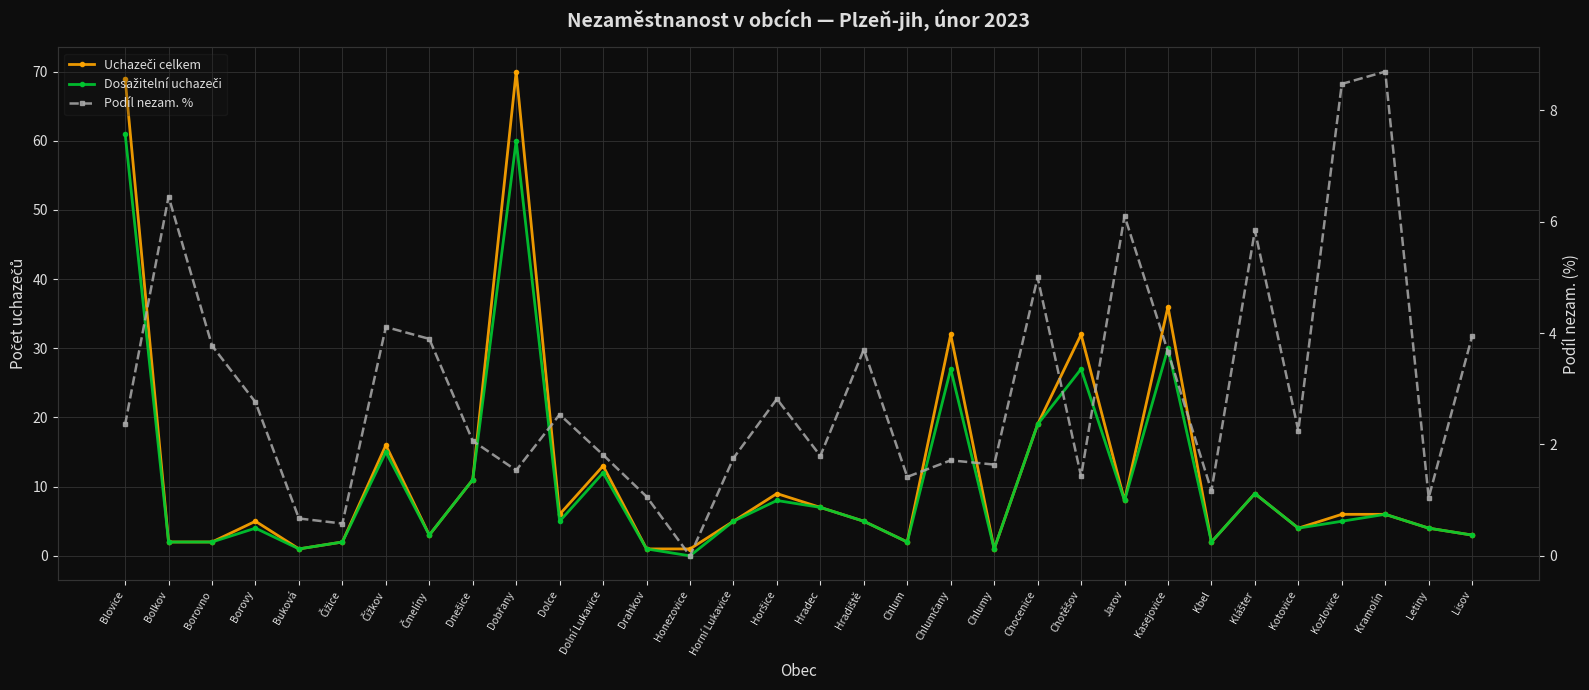

Which series has the widest spread of values?

Uchazeči celkem